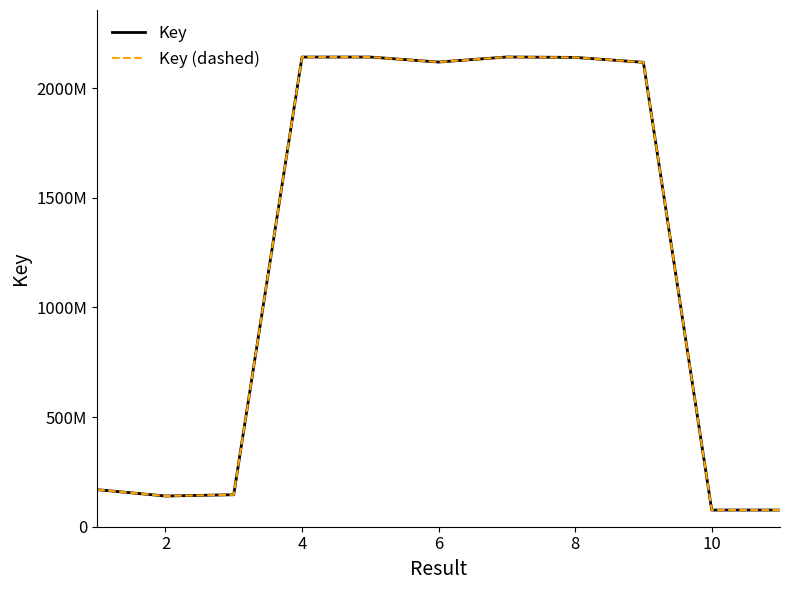

What is the minimum value shown in the chart?

75973722